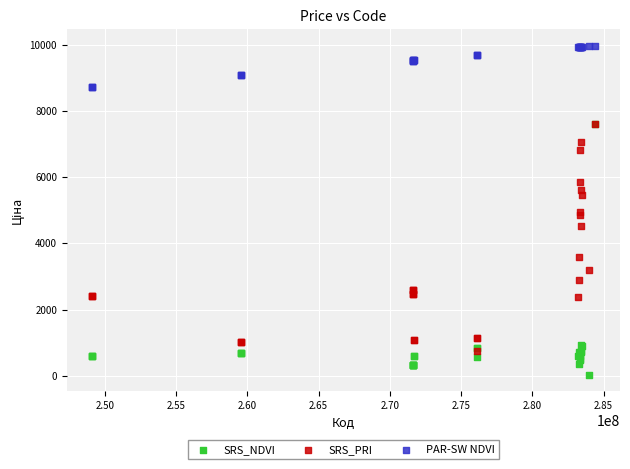

In the SRS_PRI series, what Y value is closest to 4171?

4513.3